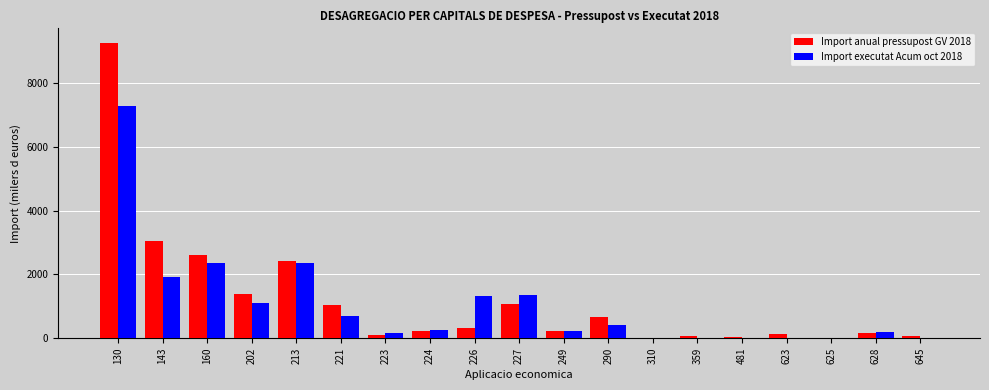

Count the number of categories in the chart.

19